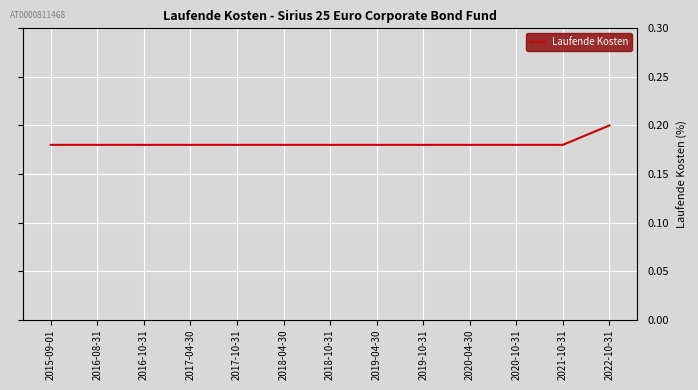

What position from the right is 2016-08-31?

12